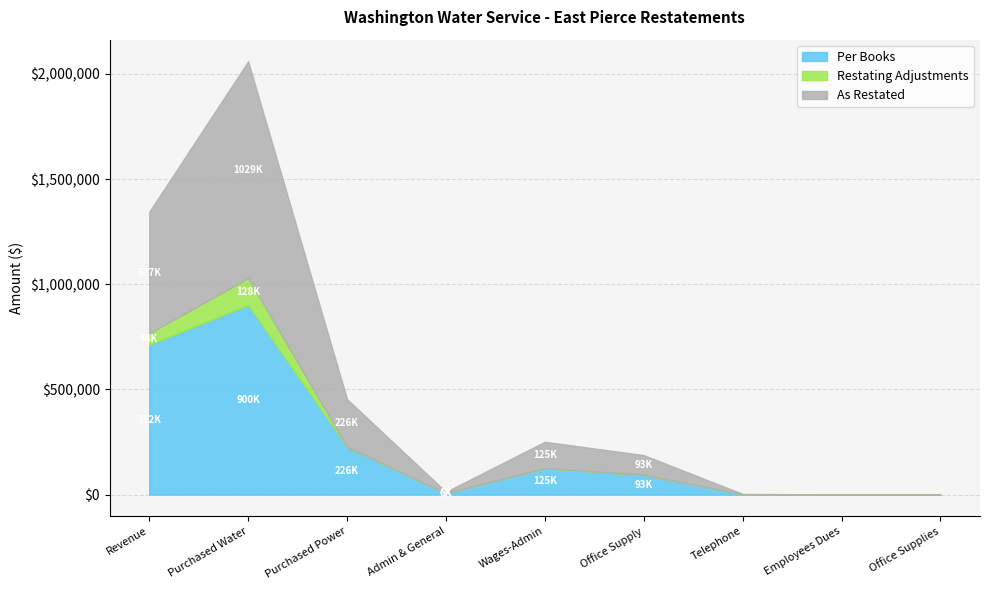

Between Purchased Water and Revenue, which is larger?

Purchased Water